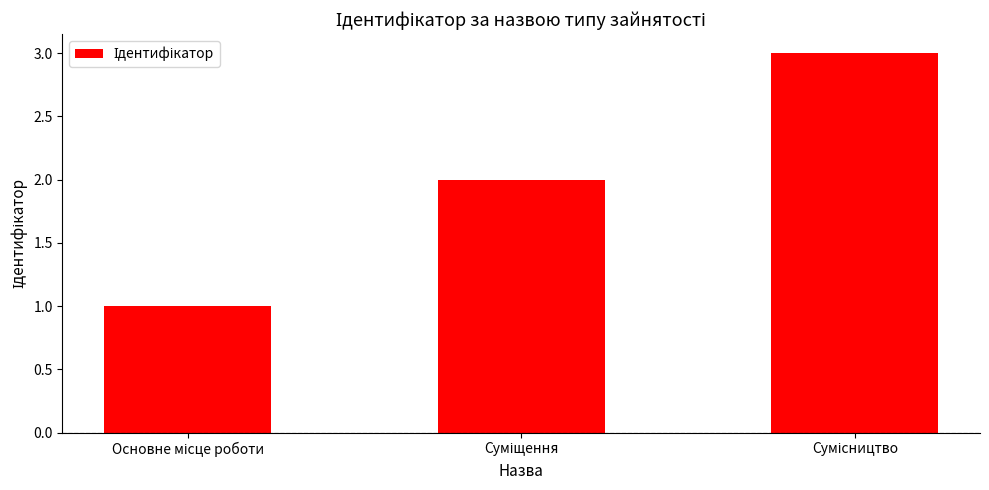

What is the maximum value shown in the chart?

3